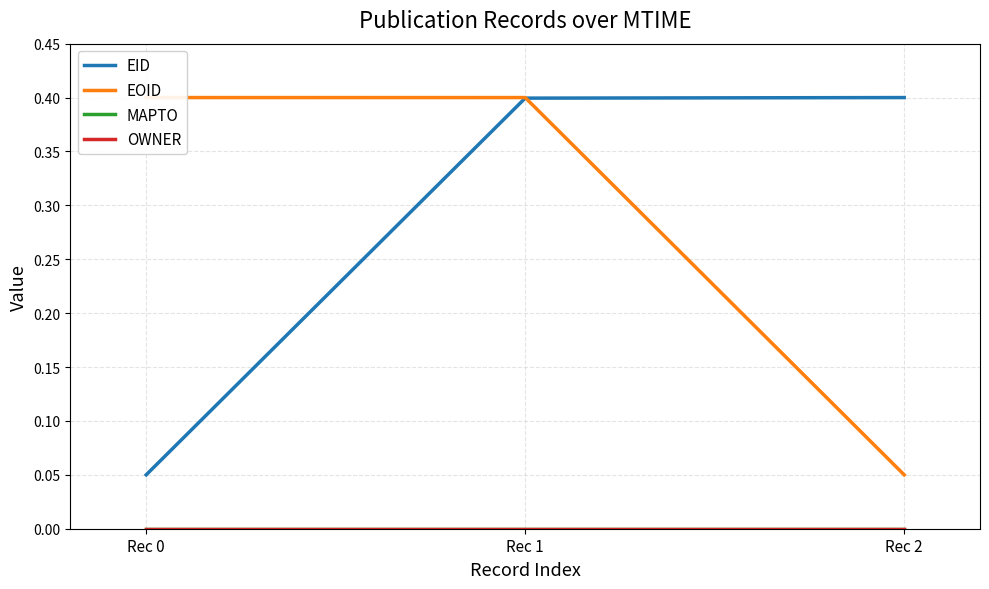

Which label corresponds to the largest value in the chart?

Rec 2